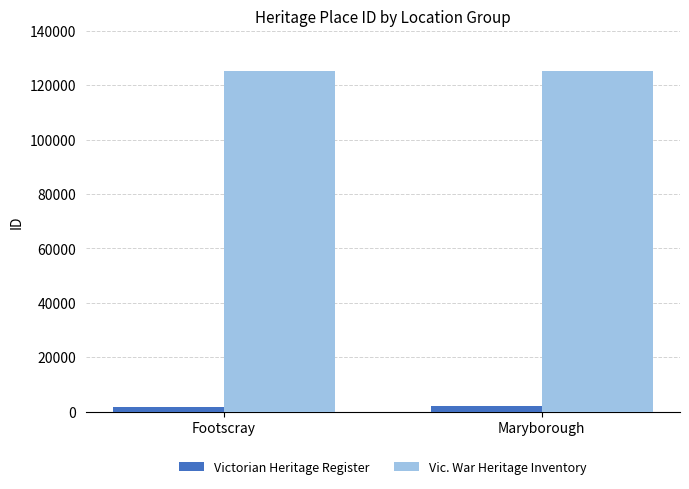

What position from the right is Footscray?

2